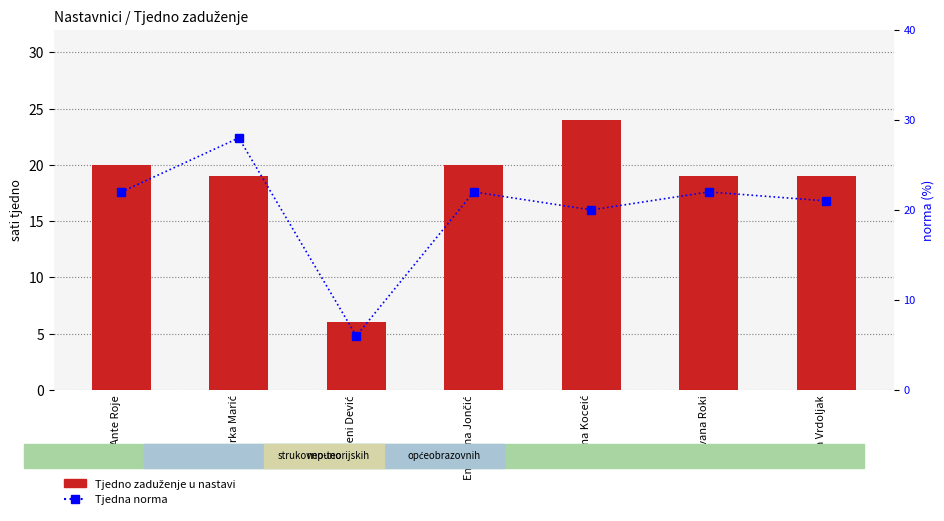

What are all the series names shown in the legend?

Tjedno zaduženje u nastavi, Tjedna norma